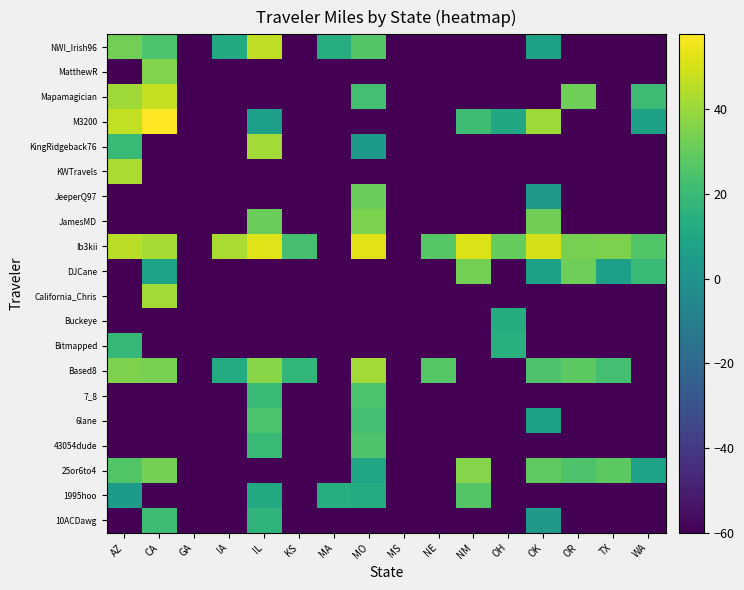

What is the total value across all series at GA?

-1200.0